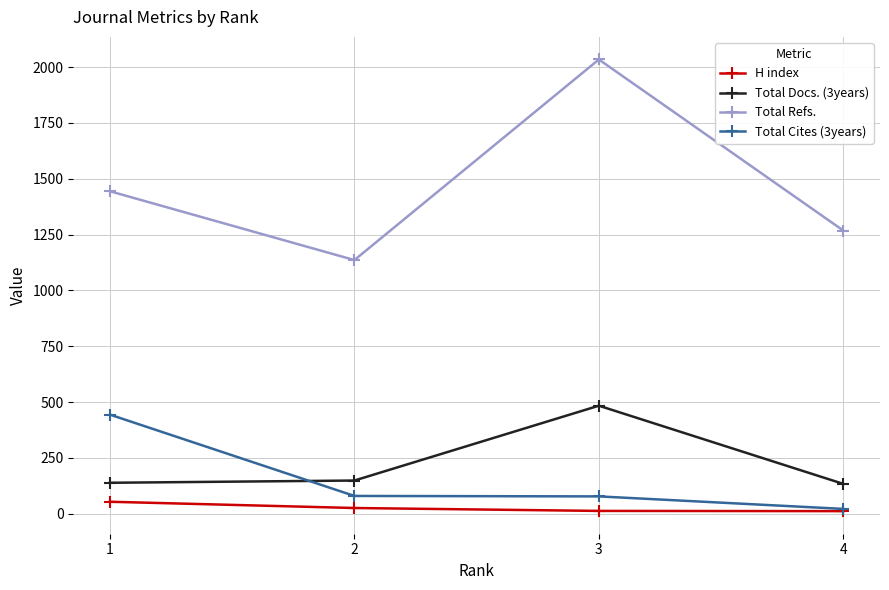

At which category is the sum across all series the highest?

3